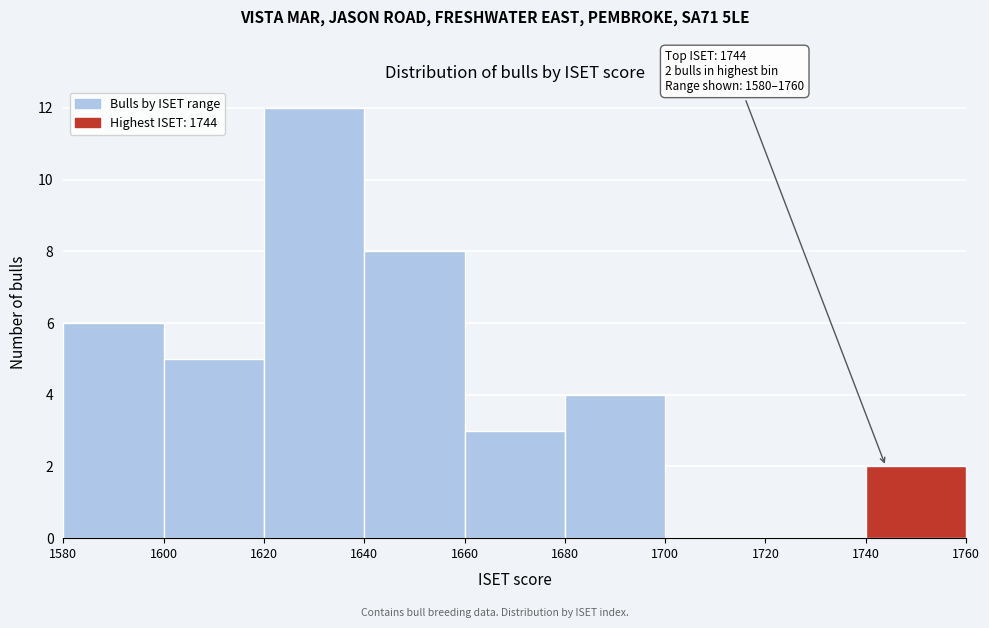

Over which range of the x-axis is the bar tallest?

1620 to 1640